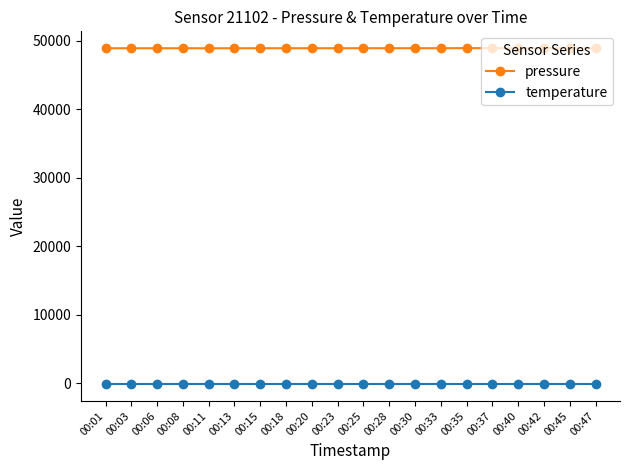

At 00:47, list the series in order from smallest to largest.

temperature, pressure